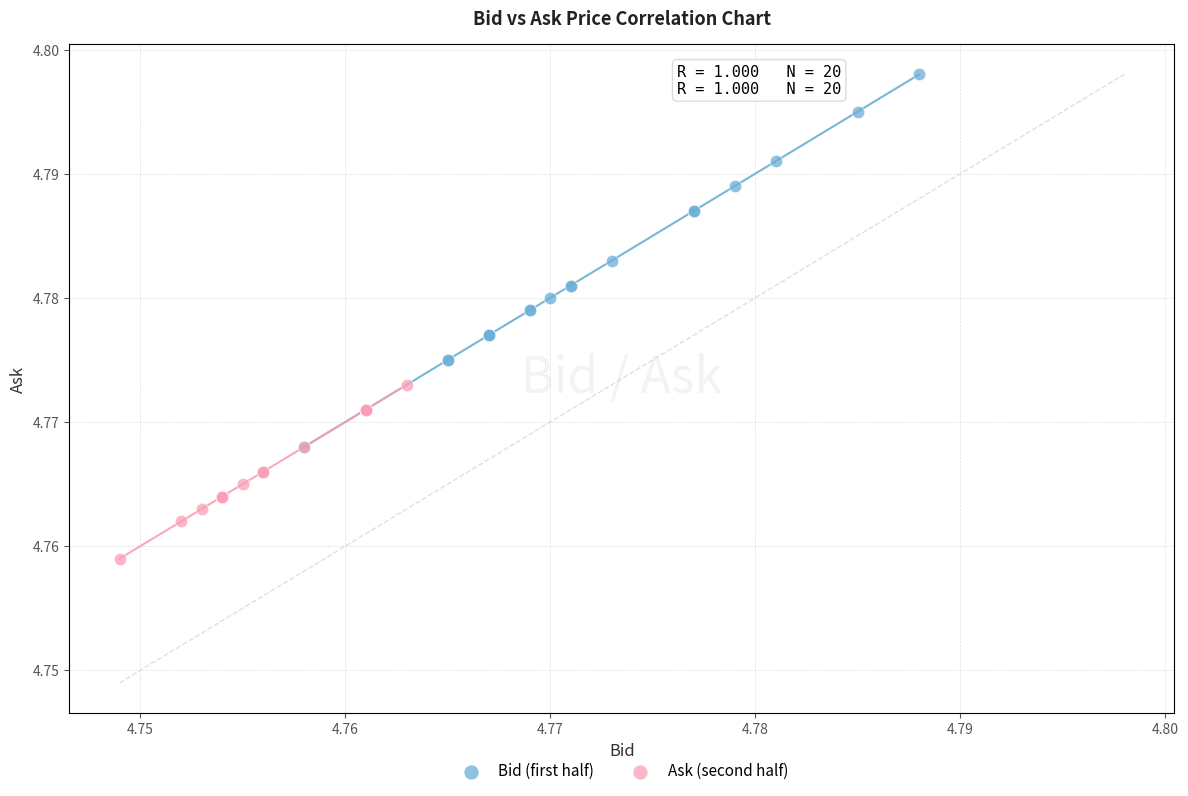

Which series reaches the minimum Y coordinate?

Ask (second half)